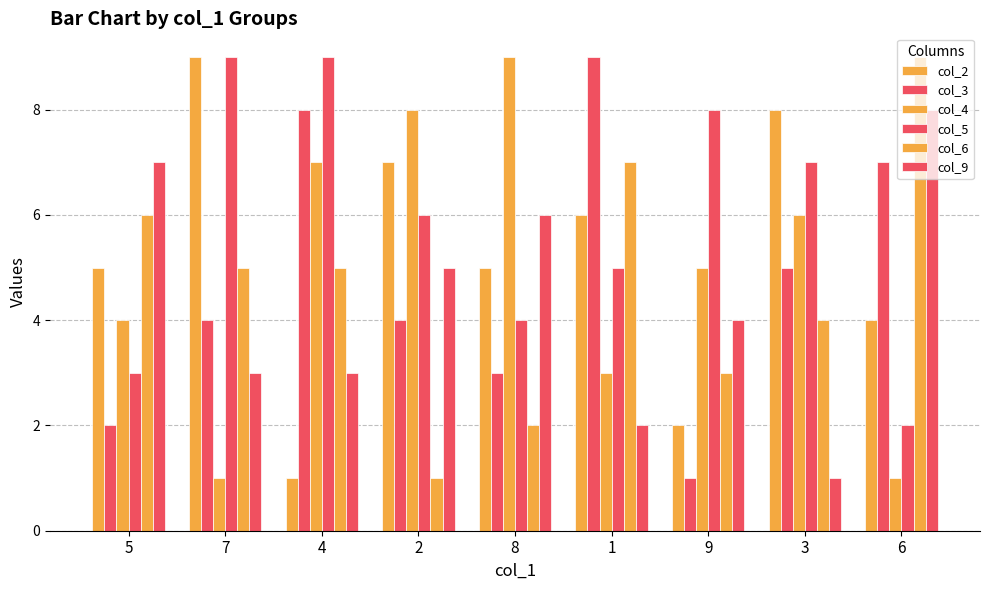

How many data points does each series have?

9